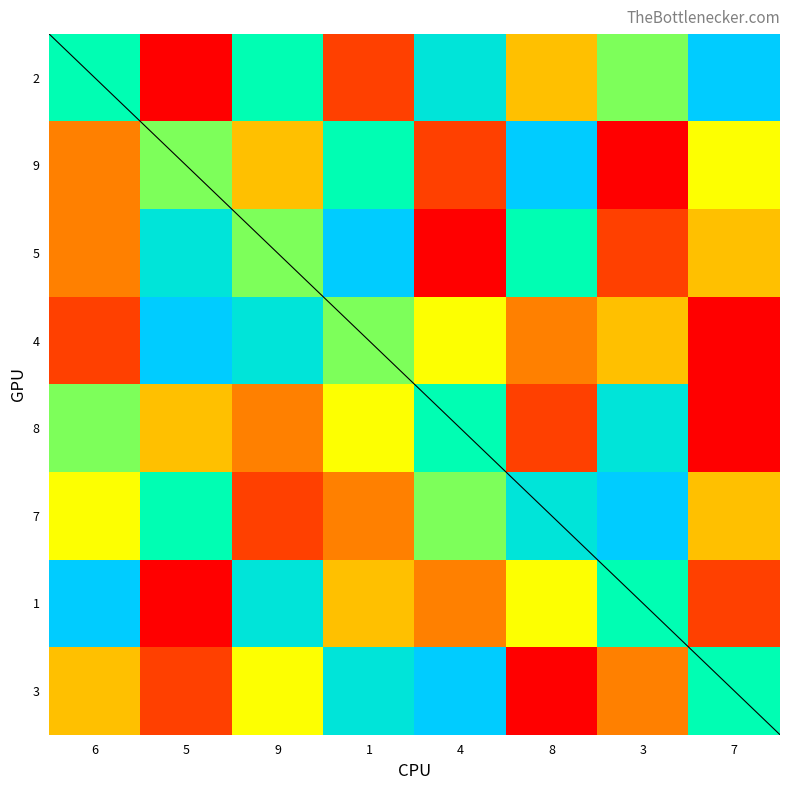

The value of 3 at 8 is 0. True or false?

False